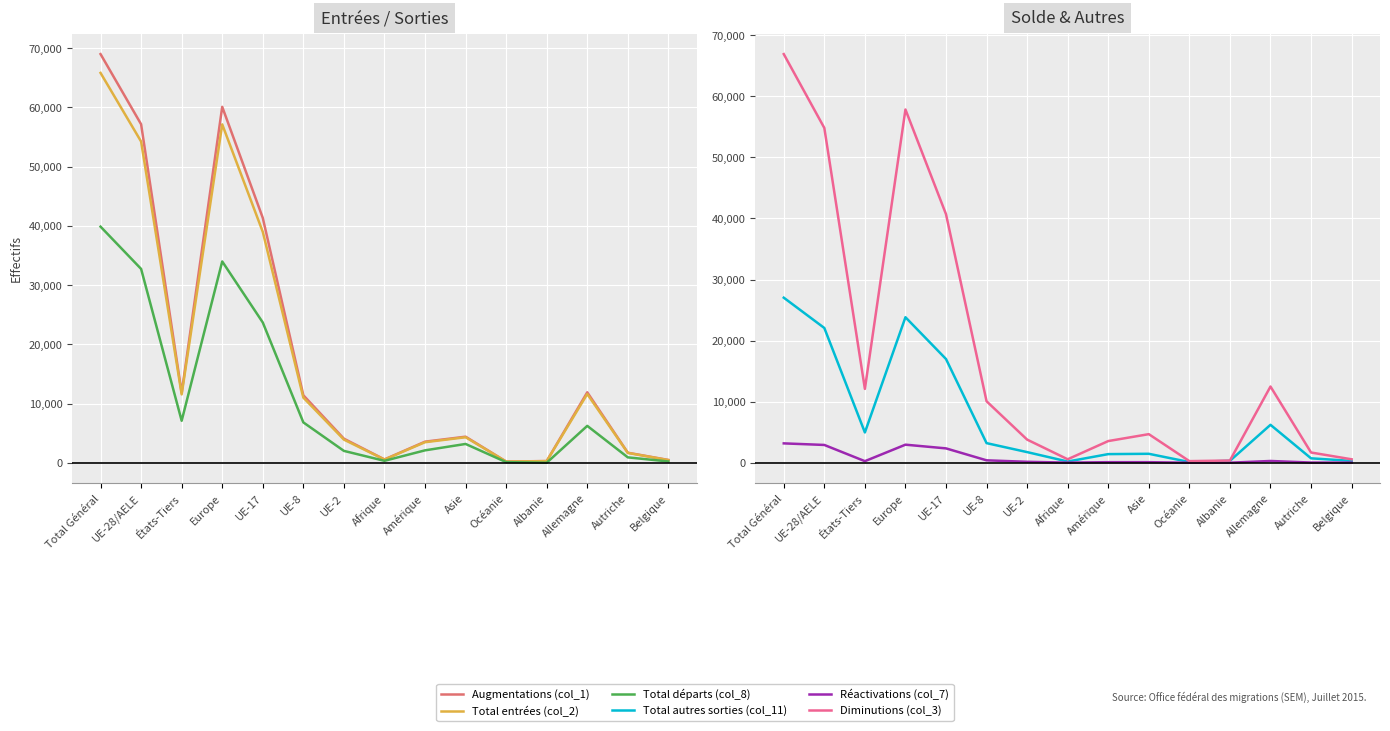

At how many categories does at least one series exceed 51739?

3